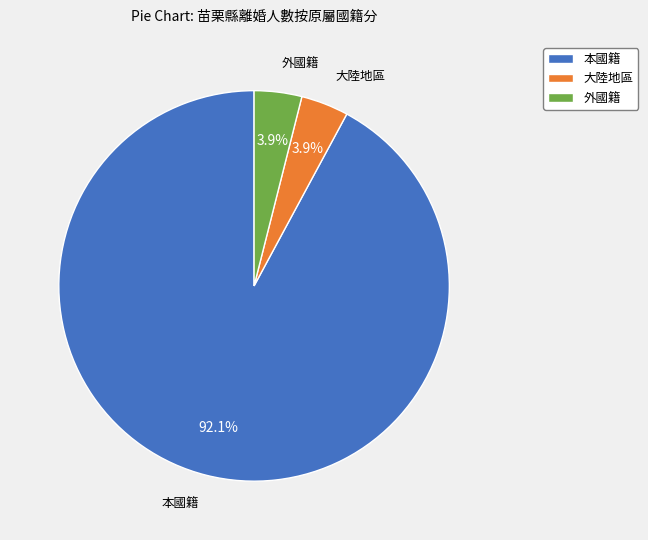

To the nearest percent, what percentage of the pie is 大陸地區?

4%